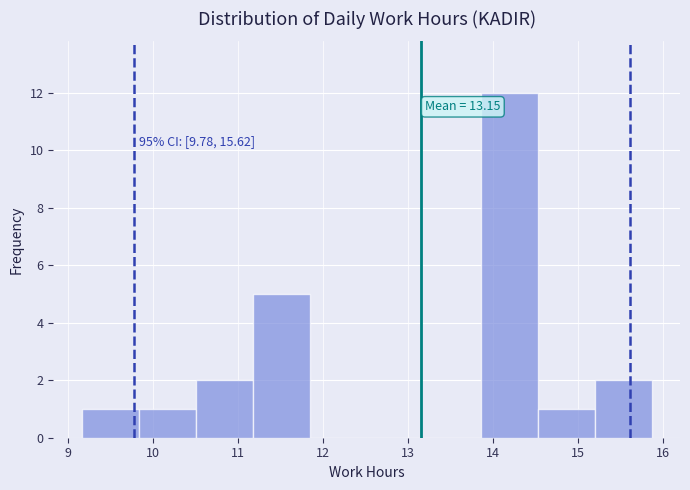

Over which range of the x-axis is the bar tallest?

13.9 to 14.5